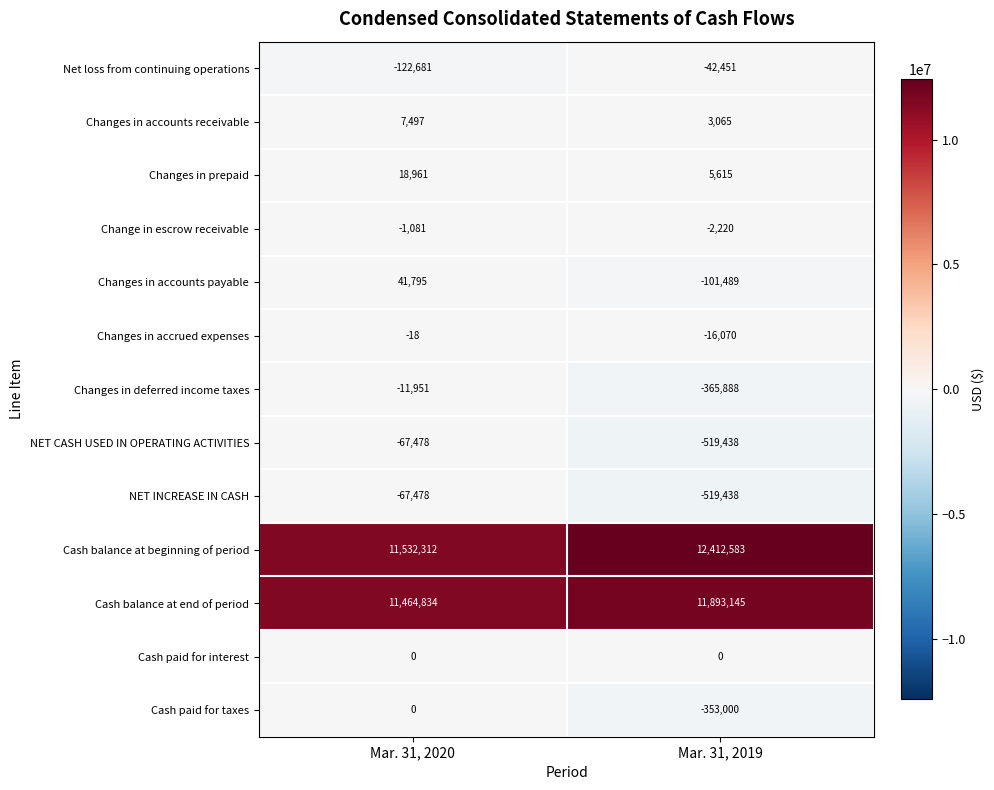

Is it true that Changes in deferred income taxes equals -365888 at Mar. 31, 2019?

True